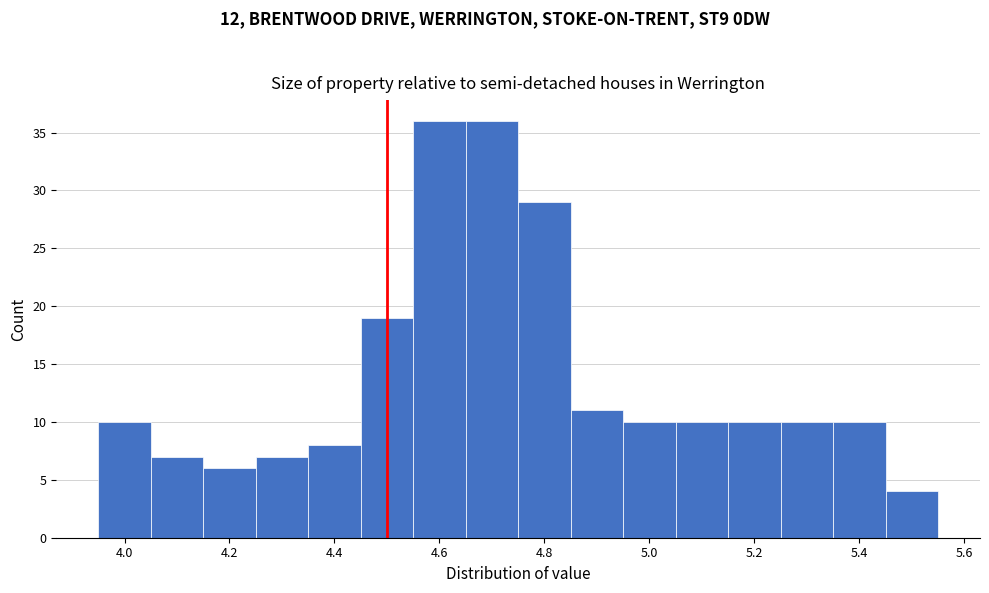

Reading left to right, list every bar in this chart as the range it spans on the x-axis followed by its height. Neither the bar edges nor the heights are printed on the chart, so give them approximately, as read against the axes.

3.95 to 4.05: 10
4.05 to 4.15: 7
4.15 to 4.25: 6
4.25 to 4.35: 7
4.35 to 4.45: 8
4.45 to 4.55: 19
4.55 to 4.65: 36
4.65 to 4.75: 36
4.75 to 4.85: 29
4.85 to 4.95: 11
4.95 to 5.05: 10
5.05 to 5.15: 10
5.15 to 5.25: 10
5.25 to 5.35: 10
5.35 to 5.45: 10
5.45 to 5.55: 4